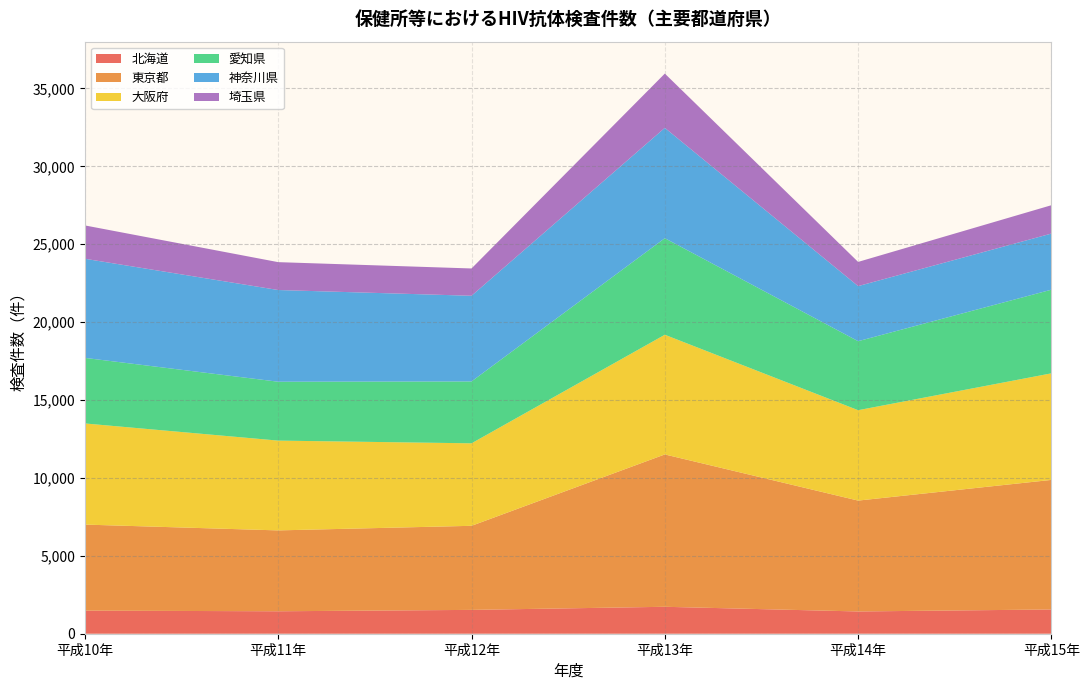

What is the total value across all series at 平成12年?

23443